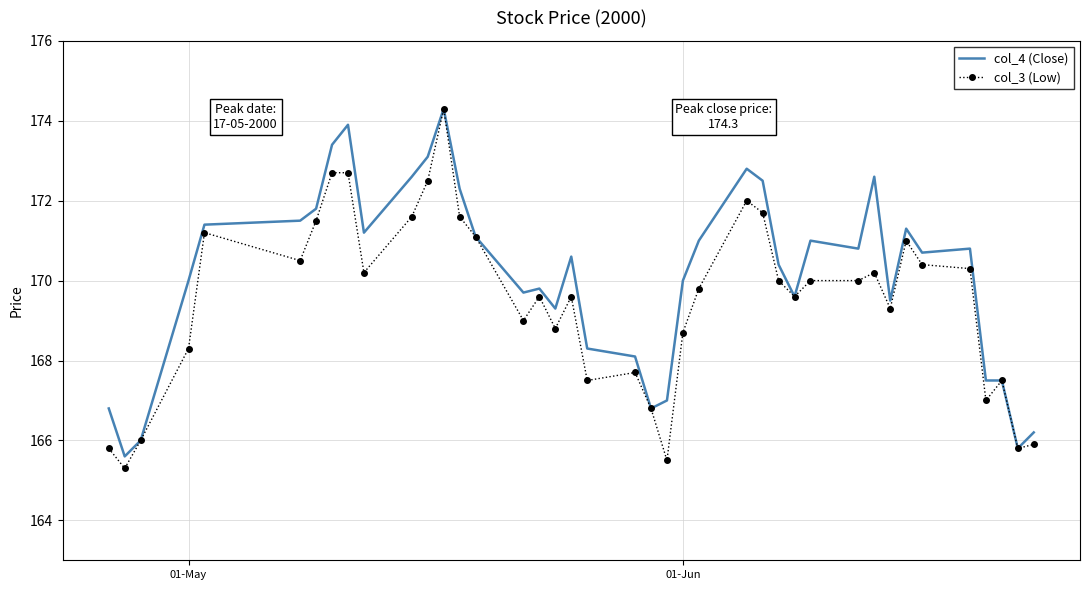

What is the lowest value of the col_3 (Low) series?

165.3